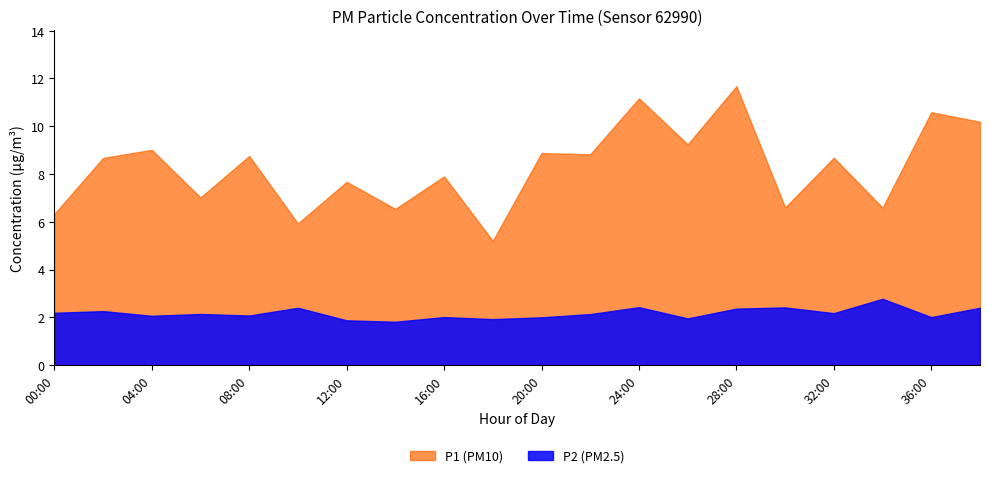

At how many categories does at least one series exceed 2?

20